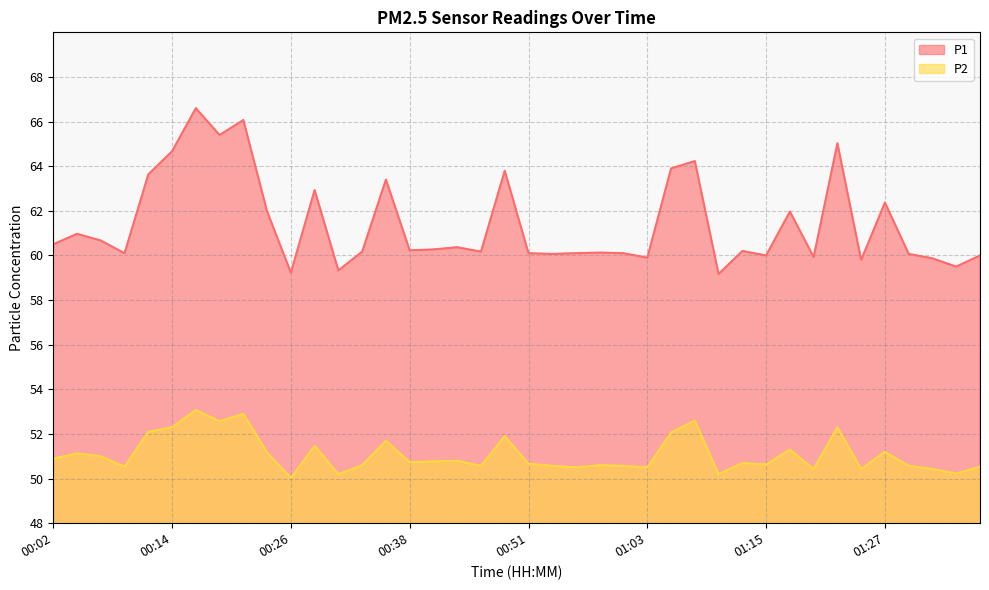

What is the difference between the second highest and second lowest values in the P1 series?

6.8